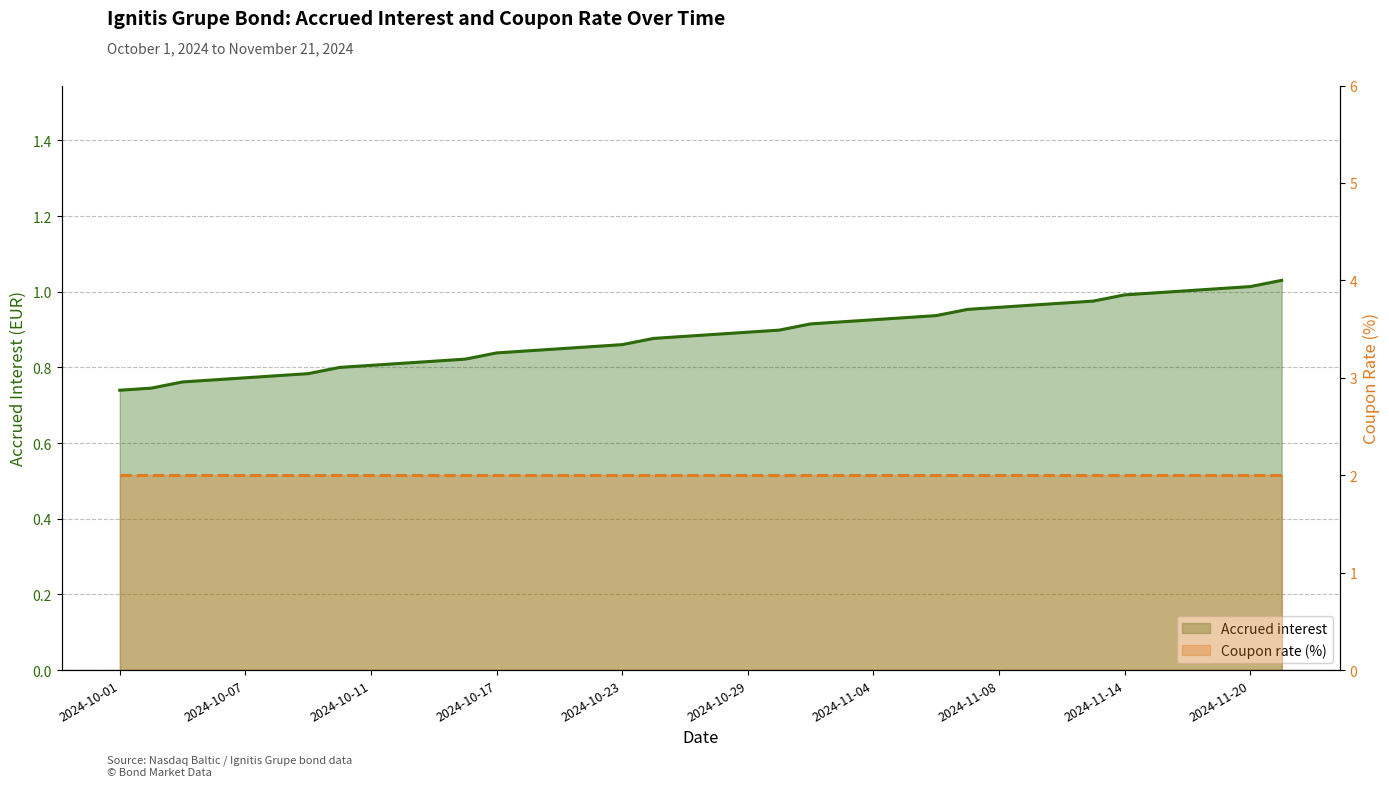

What is the sum of the values at 2024-11-15 and 2024-10-23?

1.9